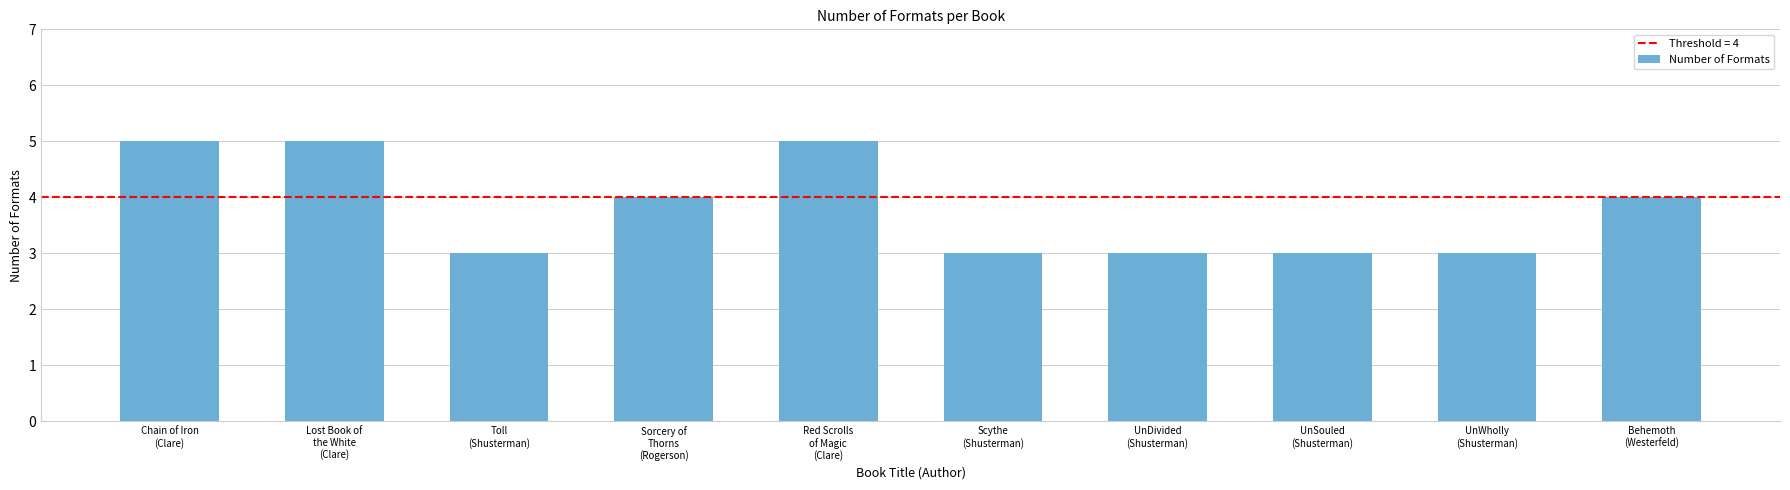

What is the value of the 8th bar from the left?

3